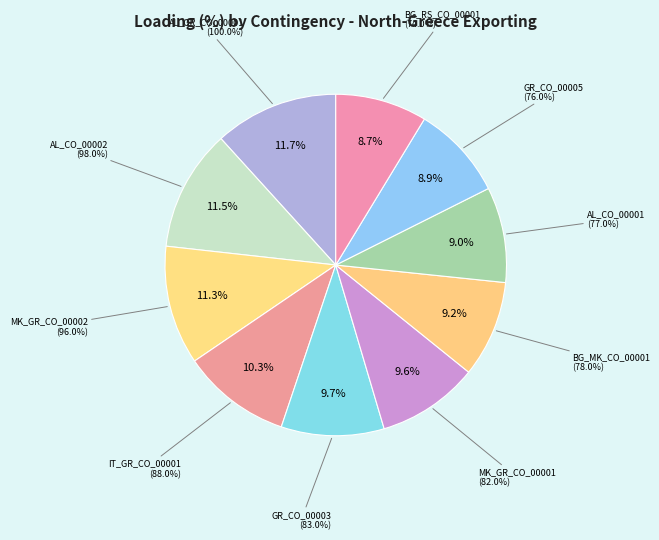

Is MK_GR_CO_00002 the majority of the pie?

No